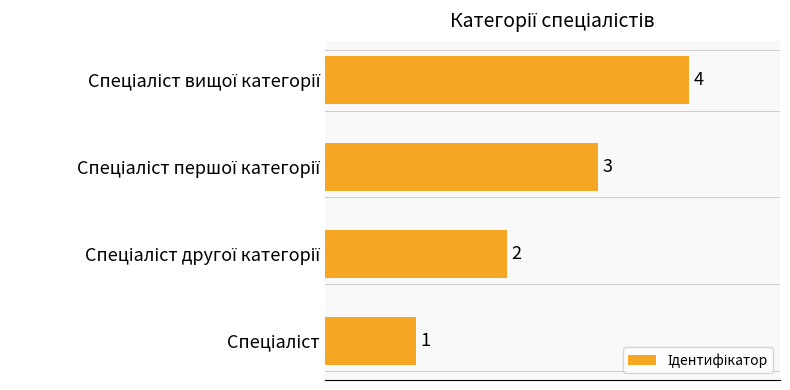

What is the difference between the maximum and minimum values?

3